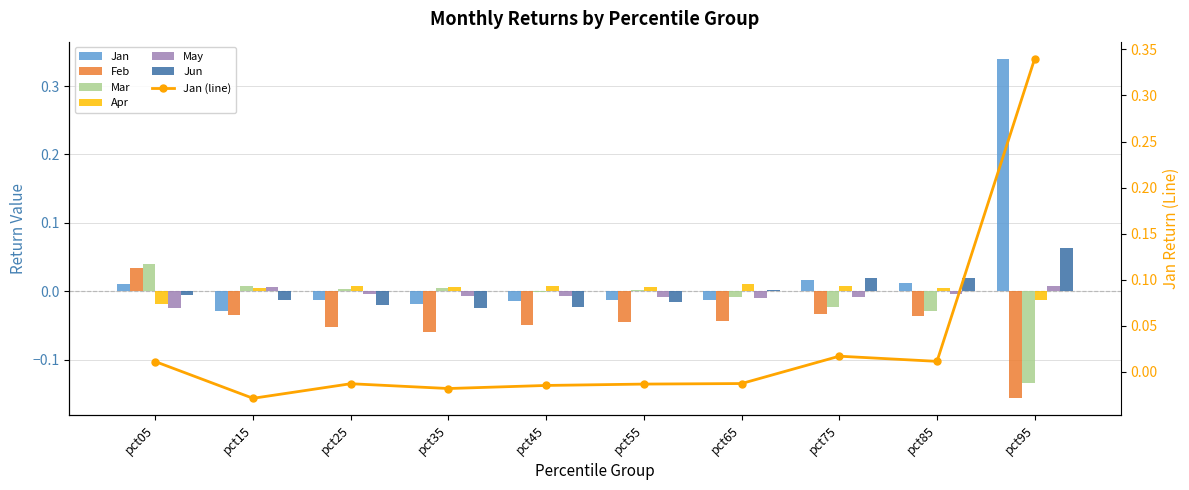

At pct05, list the series in order from smallest to largest.

May, Apr, Jun, Jan, Feb, Mar